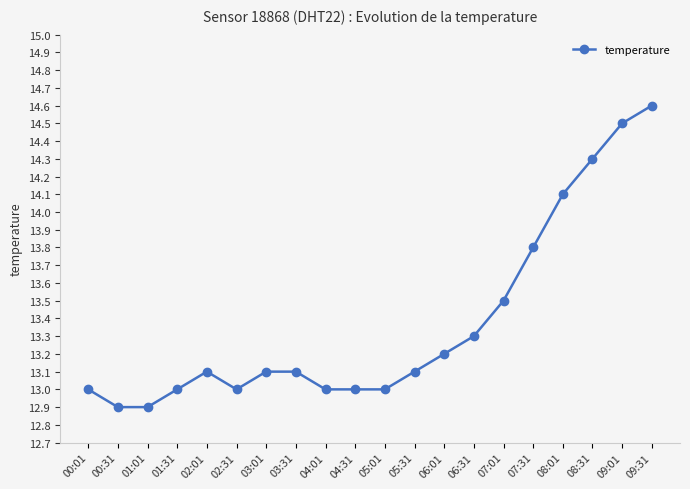

Reading left to right, list all the values displayed in this chart.

13.0	12.9	12.9	13.0	13.1	13.0	13.1	13.1	13.0	13.0	13.0	13.1	13.2	13.3	13.5	13.8	14.1	14.3	14.5	14.6